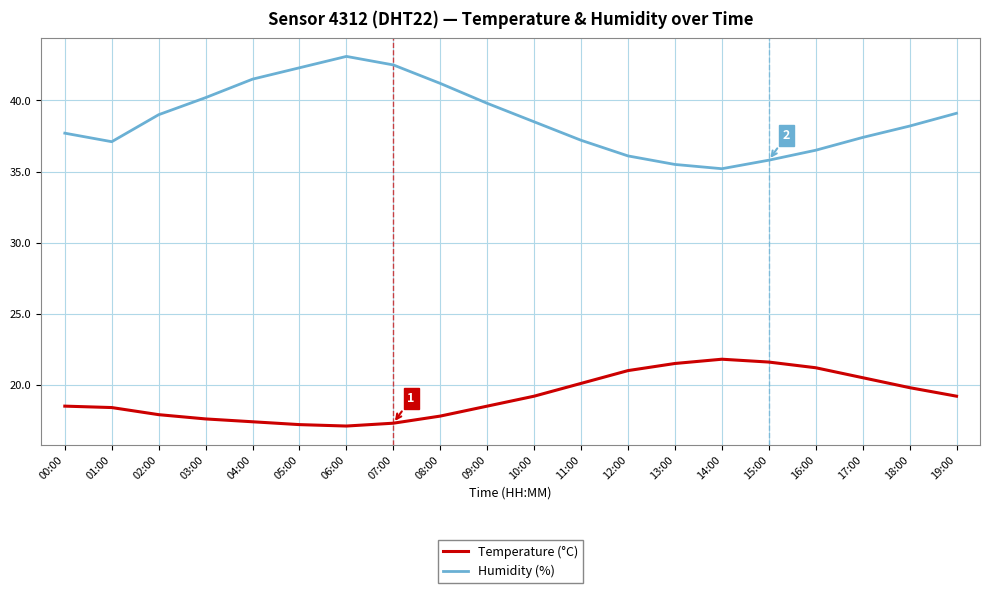

Rank the series by their maximum value, from lowest to highest.

Temperature (°C), Humidity (%)